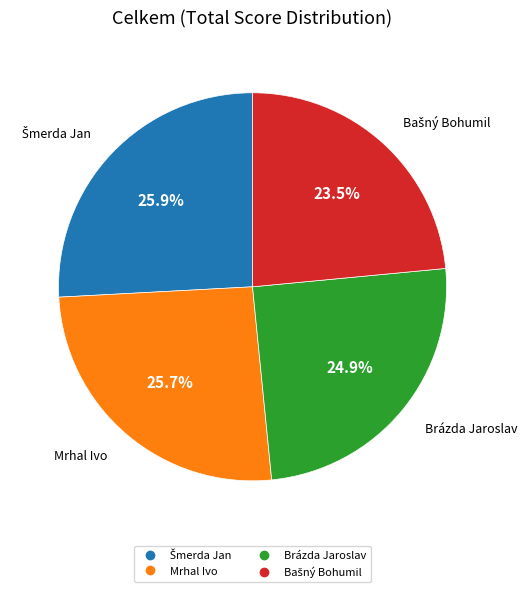

Does Brázda Jaroslav account for over 50% of the chart?

No